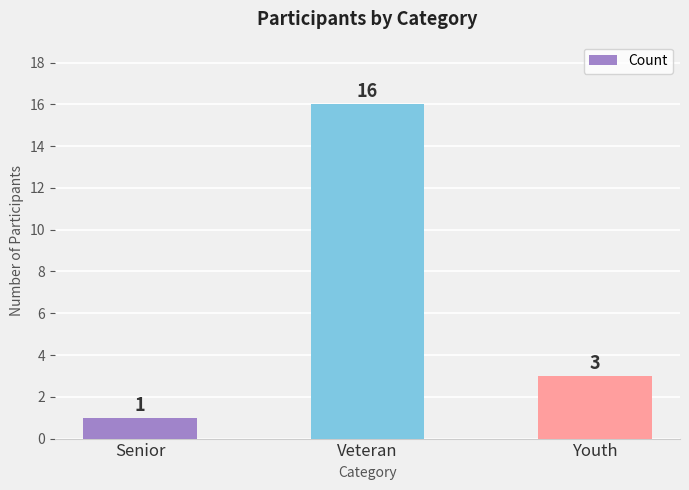

List the labels in order of value, largest first.

Veteran, Youth, Senior